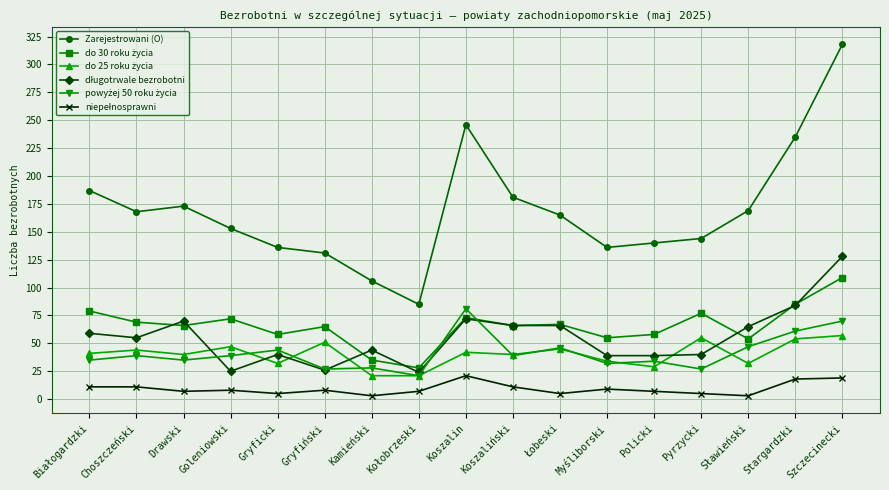

What is the label of the 7th point from the left?

Kamieński